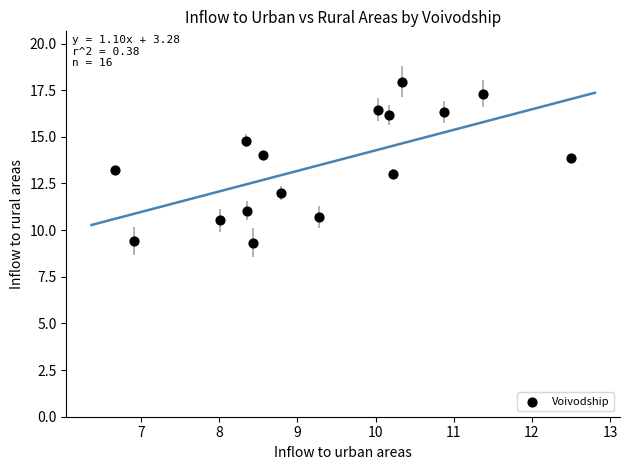

What is the range of Y values (max minus min)?

8.6